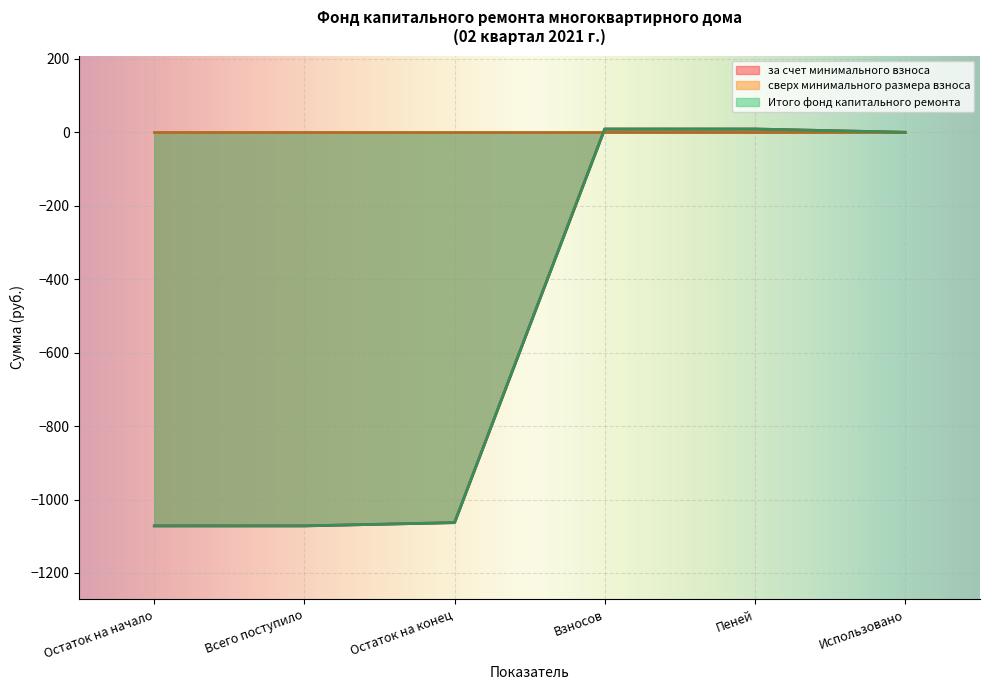

What is the value of the Итого фонд капитального ремонта point at the 1st from the left?

-1071.8